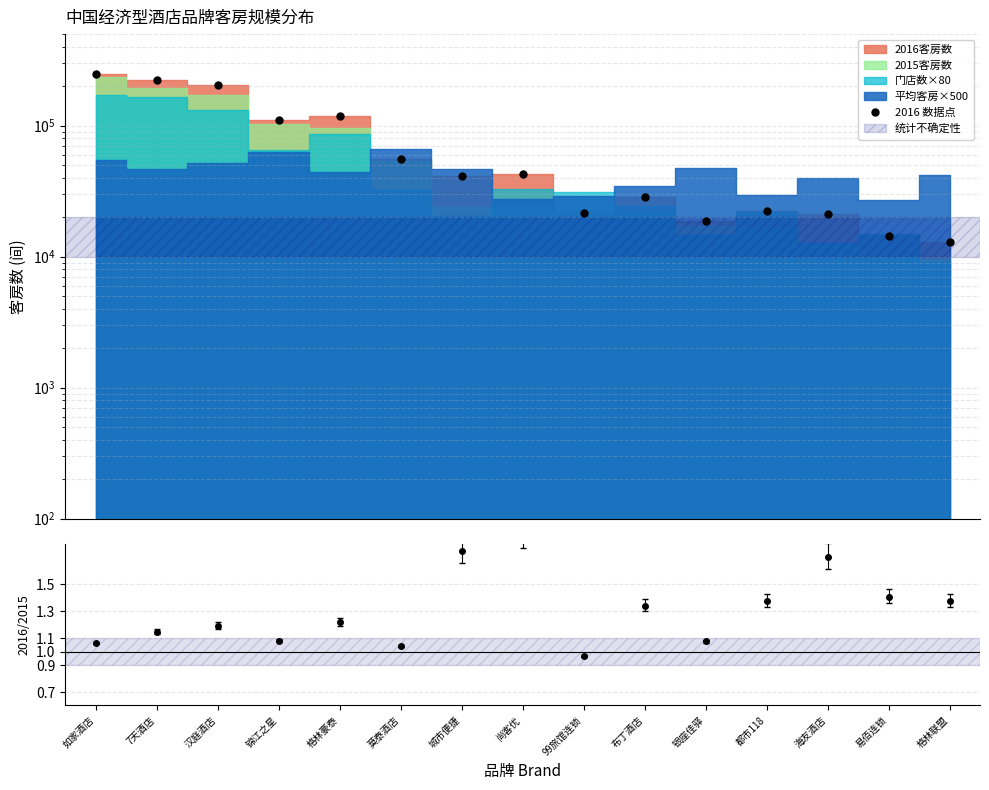

What is the difference between the values at 莫泰酒店 and 如家酒店?

192417